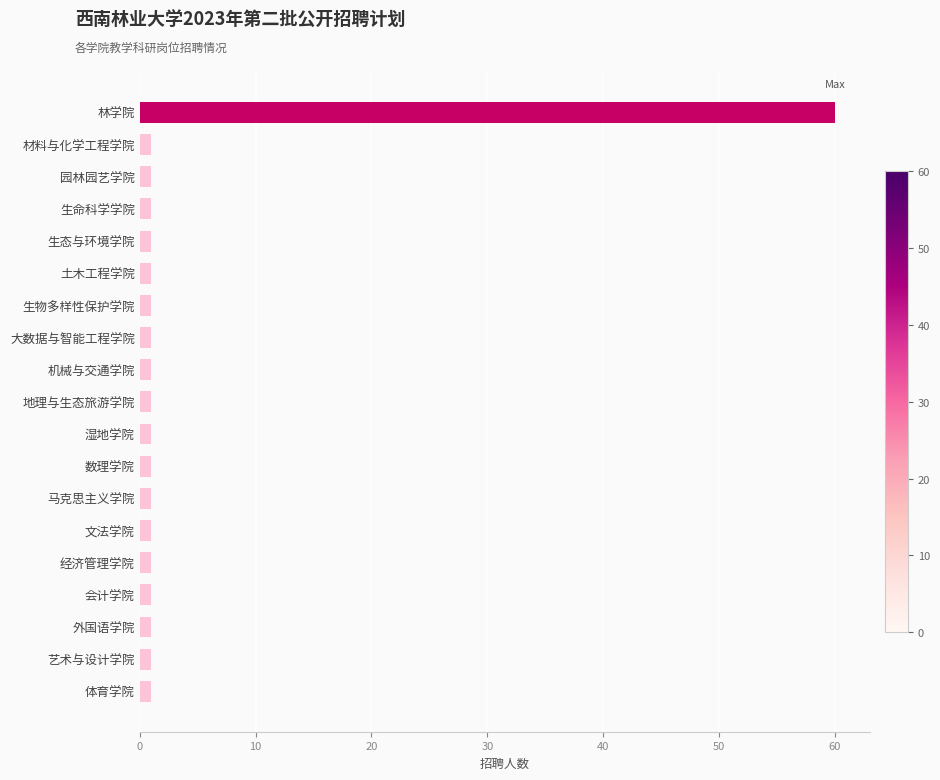

What is the average value?

4